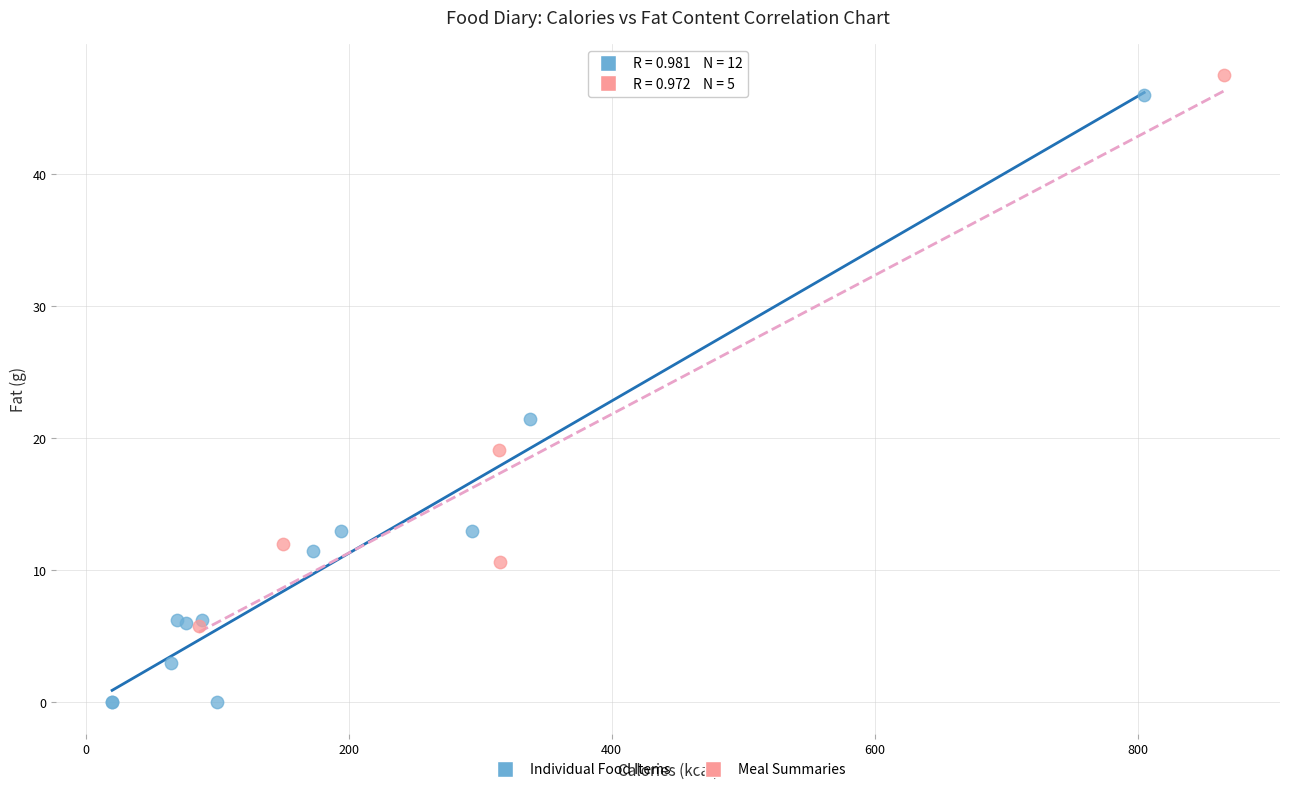

Which series contains the lowest Y value?

Individual Food Items